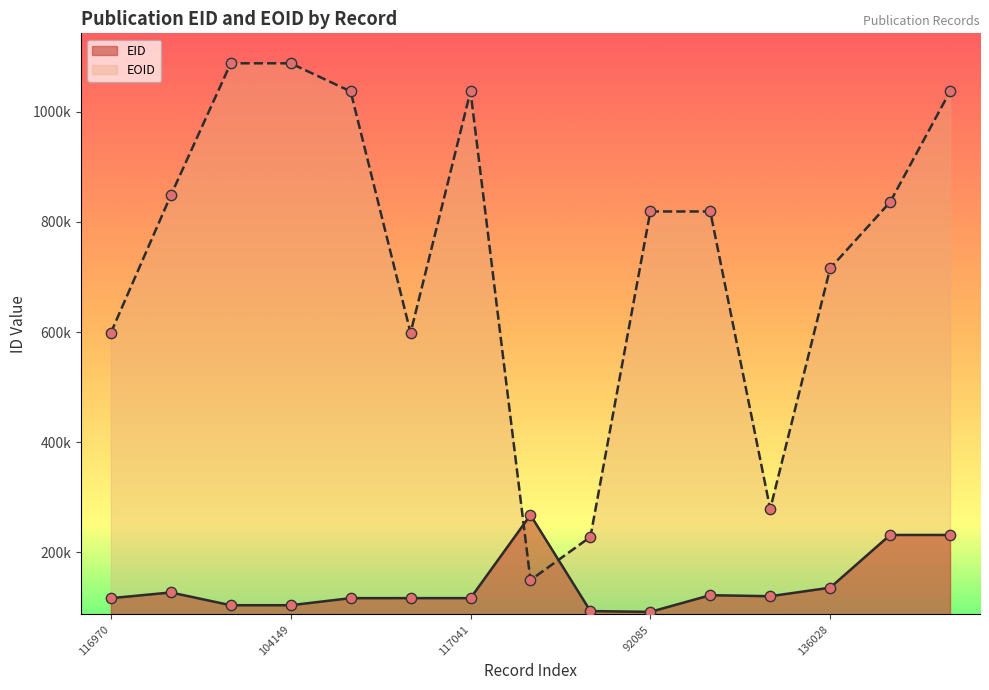

At which category is the sum across all series the highest?

231739